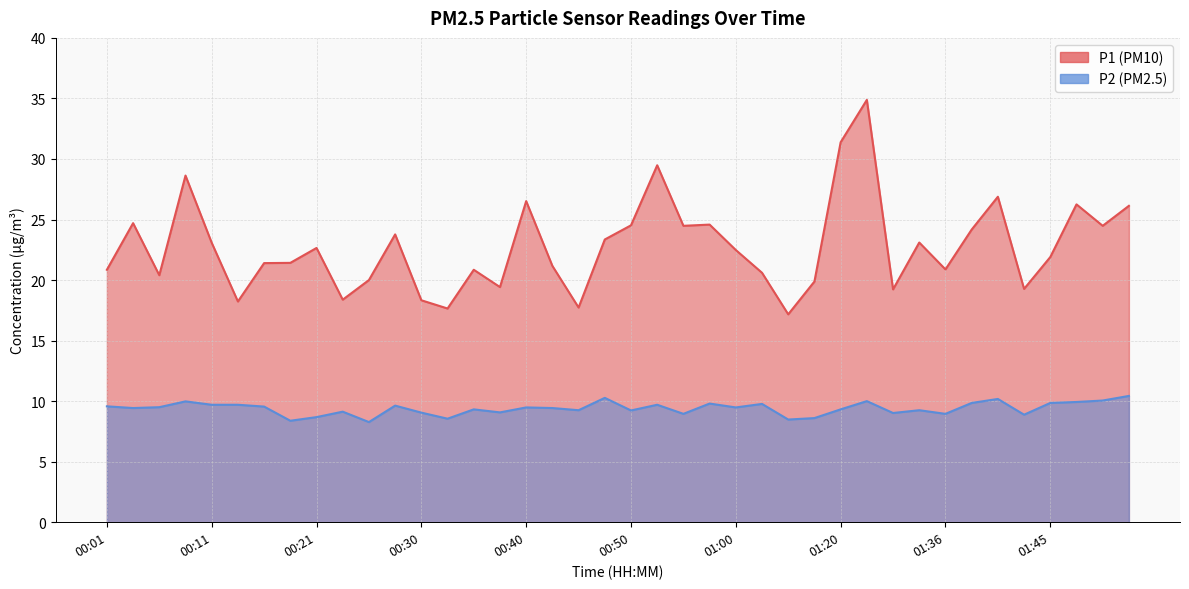

List the series in order of their overall mean, highest first.

P1, P2